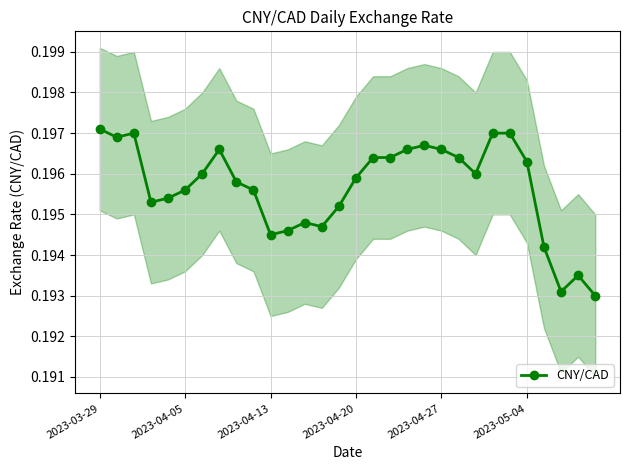

True or false: CNY/CAD has more than 1 interior local peaks.

True